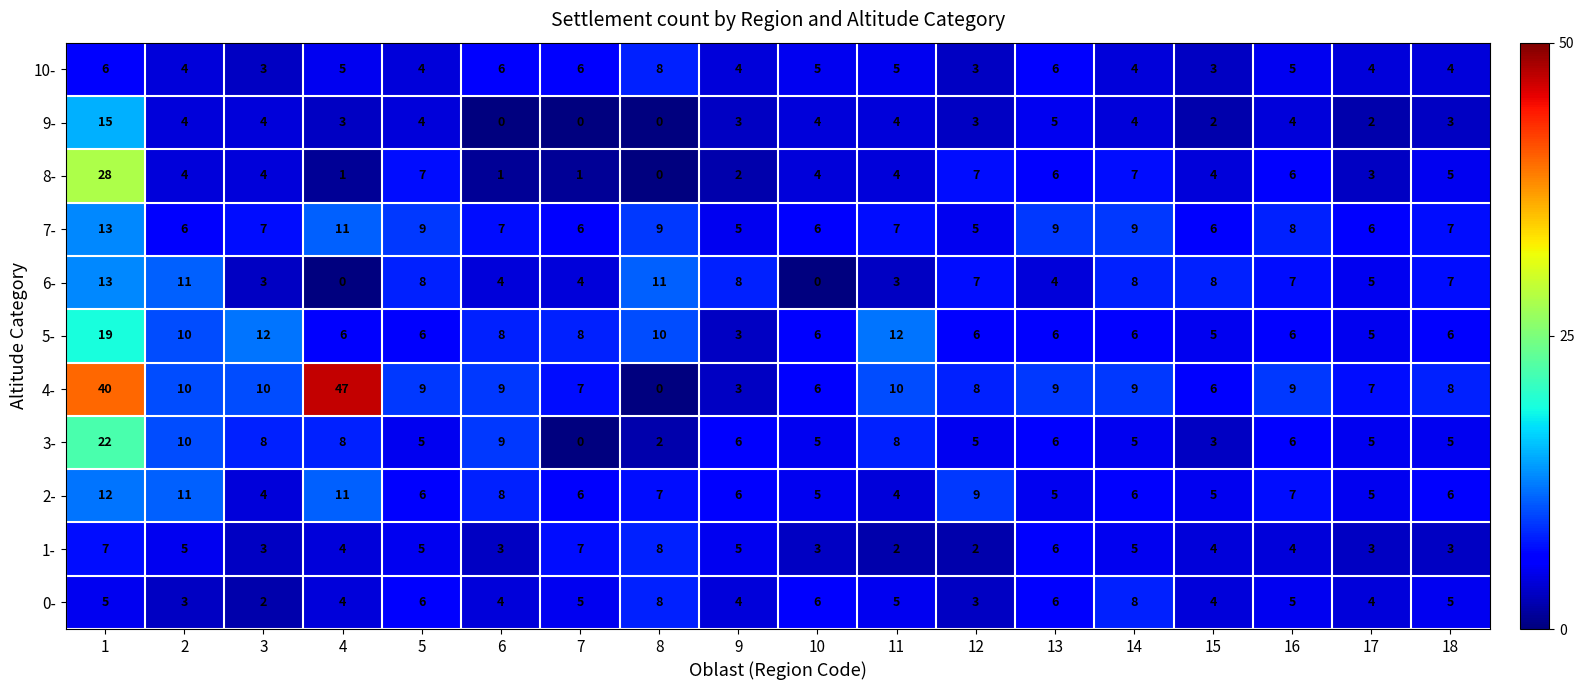

Count the number of categories in the chart.

18